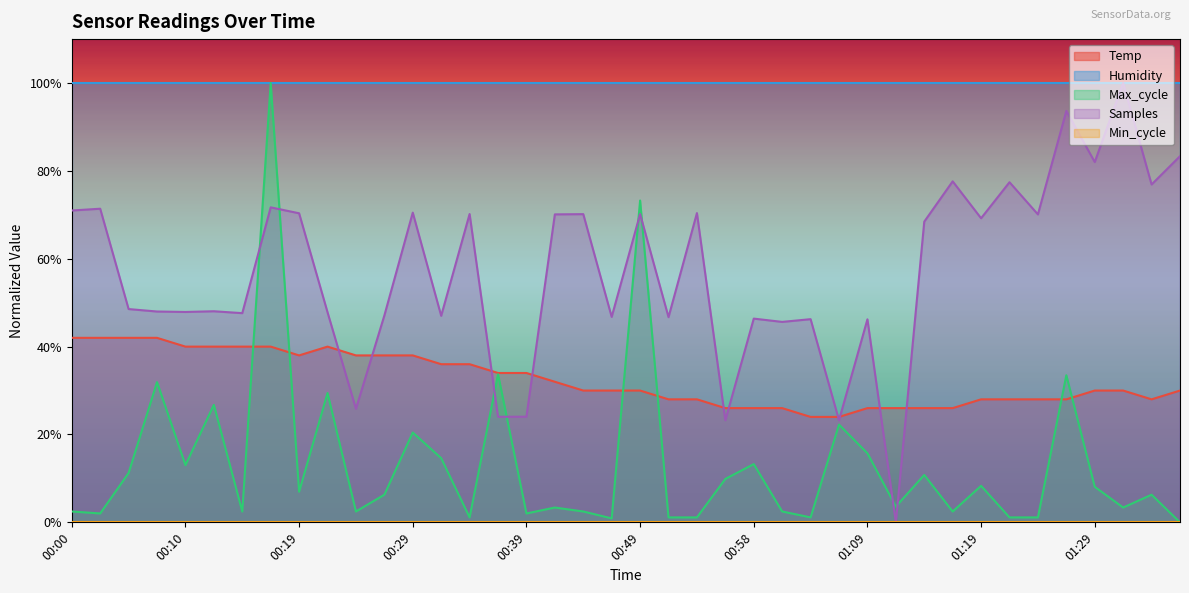

Where does the data first go above 30?

00:00